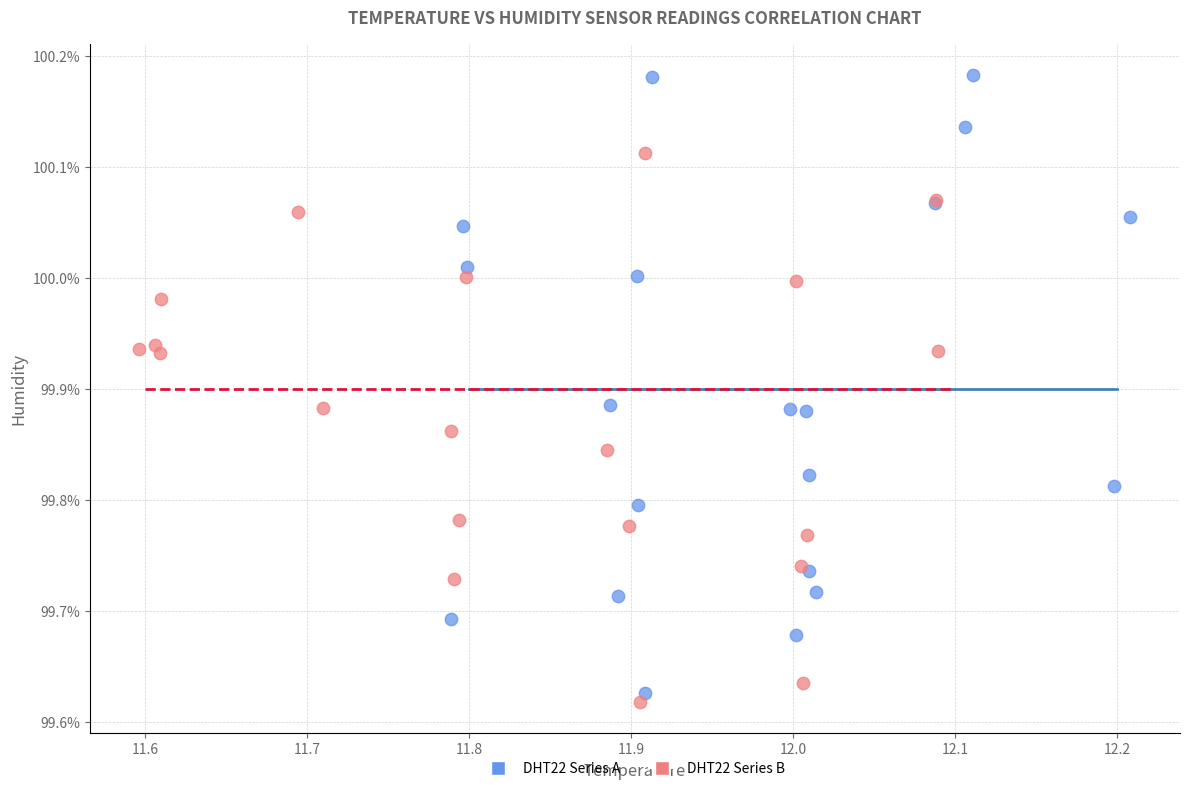

Which series has the widest spread of Y values?

DHT22 Series A